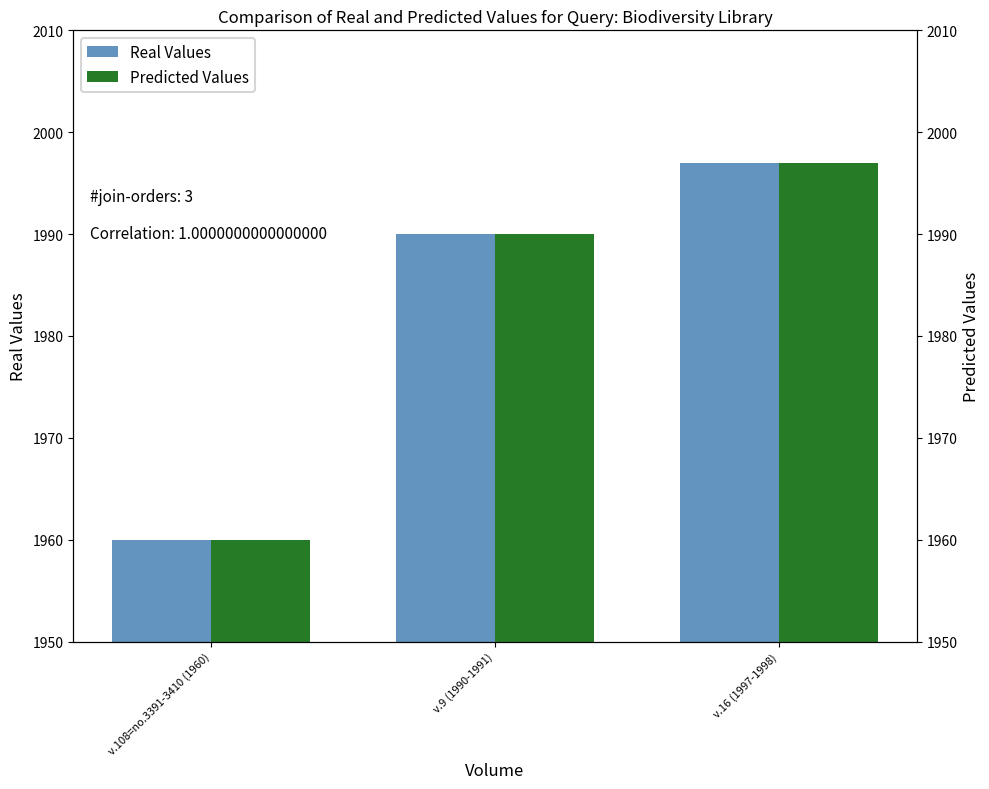

Does the chart contain stacked bars?

No